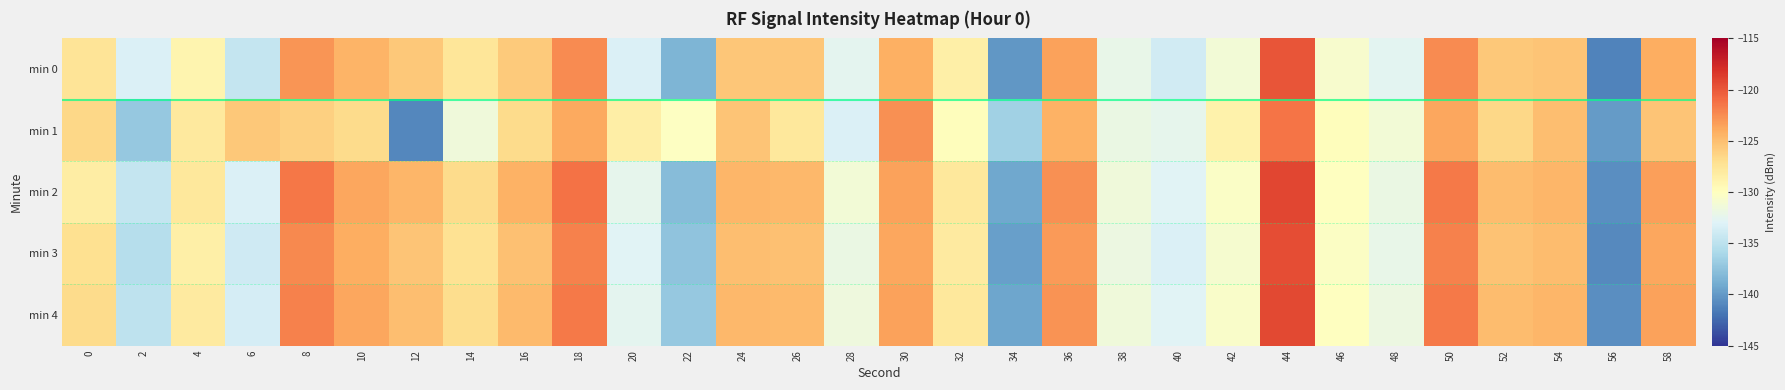

Reading right to left, extract all data points from this chart.

min 0: 58=-124.1	56=-141.2	54=-125.3	52=-125.6	50=-122.4	48=-132.6	46=-130.8	44=-119.9	42=-131.2	40=-133.8	38=-132.2	36=-123.5	34=-140.1	32=-128.6	30=-124.2	28=-132.5	26=-125.5	24=-125.5	22=-138.3	20=-133.3	18=-122.5	16=-125.7	14=-127.6	12=-125.6	10=-124.5	8=-122.9	6=-134.6	4=-129.0	2=-133.3	0=-127.5
min 1: 58=-125.3	56=-139.9	54=-125.0	52=-126.5	50=-123.8	48=-131.2	46=-129.9	44=-121.3	42=-128.8	40=-132.4	38=-132.0	36=-124.3	34=-136.5	32=-129.9	30=-122.7	28=-133.2	26=-127.9	24=-125.3	22=-130.1	20=-128.4	18=-123.9	16=-126.8	14=-131.5	12=-141.0	10=-126.7	8=-126.0	6=-125.6	4=-128.0	2=-137.1	0=-126.5
min 2: 58=-123.3	56=-140.6	54=-124.6	52=-124.9	50=-121.7	48=-131.9	46=-130.0	44=-119.1	42=-130.4	40=-132.9	38=-131.4	36=-122.7	34=-139.2	32=-127.9	30=-123.5	28=-131.2	26=-124.7	24=-124.6	22=-137.9	20=-132.4	18=-121.2	16=-124.3	14=-126.8	12=-124.6	10=-123.8	8=-121.6	6=-133.2	4=-127.9	2=-134.6	0=-128.3
min 3: 58=-123.8	56=-140.9	54=-124.9	52=-125.2	50=-122.0	48=-132.1	46=-130.3	44=-119.6	42=-130.9	40=-133.2	38=-131.8	36=-123.1	34=-139.7	32=-128.1	30=-123.8	28=-131.9	26=-125.1	24=-125.0	22=-137.4	20=-132.9	18=-122.0	16=-125.1	14=-127.2	12=-125.3	10=-124.1	8=-122.3	6=-133.9	4=-128.6	2=-135.3	0=-127.1
min 4: 58=-123.5	56=-140.6	54=-124.6	52=-124.9	50=-121.7	48=-131.8	46=-130.0	44=-119.2	42=-130.6	40=-132.9	38=-131.4	36=-122.8	34=-139.3	32=-127.8	30=-123.5	28=-131.6	26=-124.8	24=-124.7	22=-137.1	20=-132.6	18=-121.7	16=-124.8	14=-126.9	12=-125.0	10=-123.8	8=-122.0	6=-133.6	4=-128.1	2=-134.9	0=-126.8